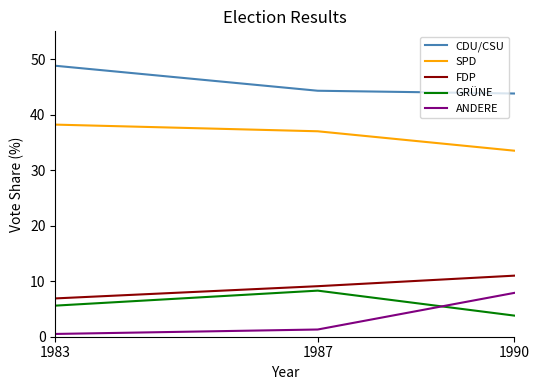

Is it true that GRÜNE equals 3.1 at 1987?

False